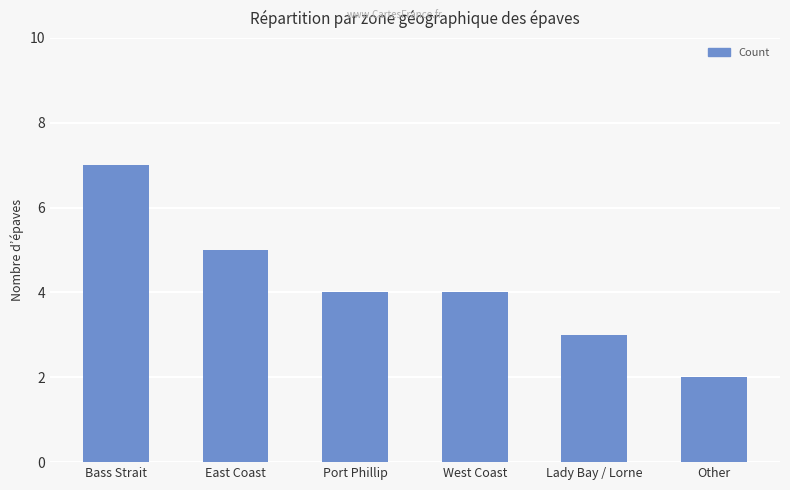

The chart shows a value of 2 at West Coast. True or false?

False